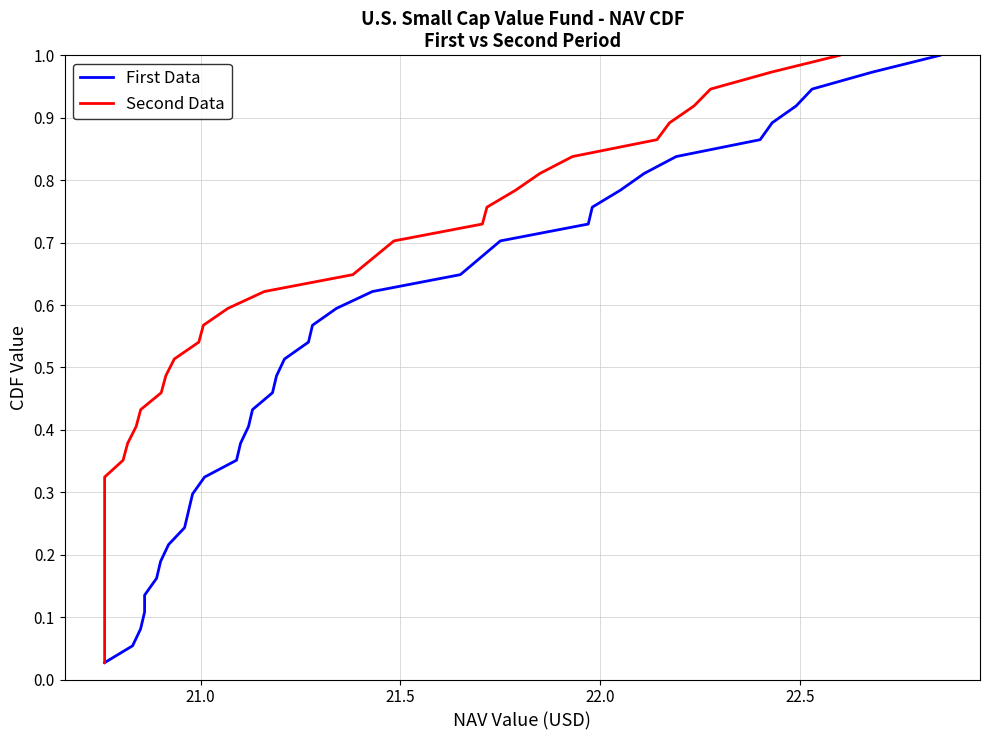

What is the difference between the maximum and minimum values in the First Data series?

1.0